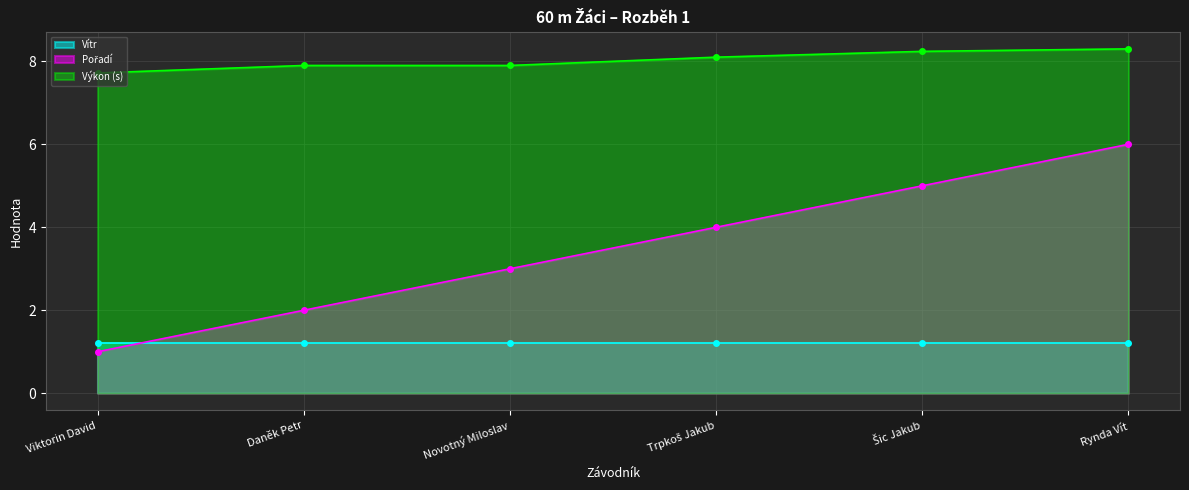

Rank the categories by value from lowest to highest.

Viktorin David, Daněk Petr, Novotný Miloslav, Trpkoš Jakub, Šic Jakub, Rynda Vít